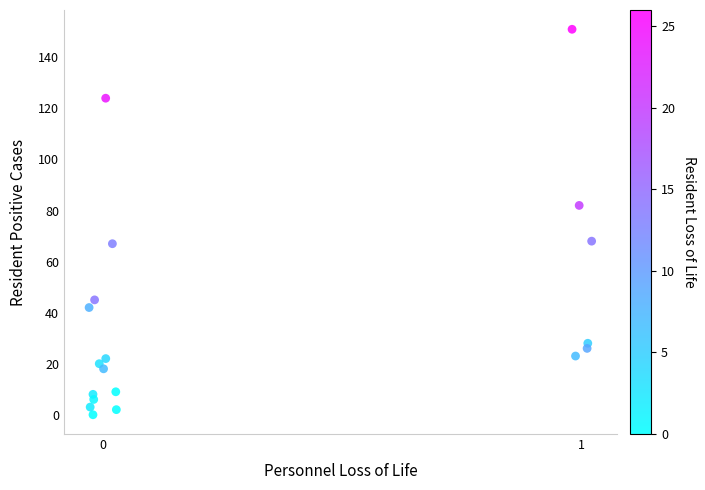

What is the range of Y values (max minus min)?

151